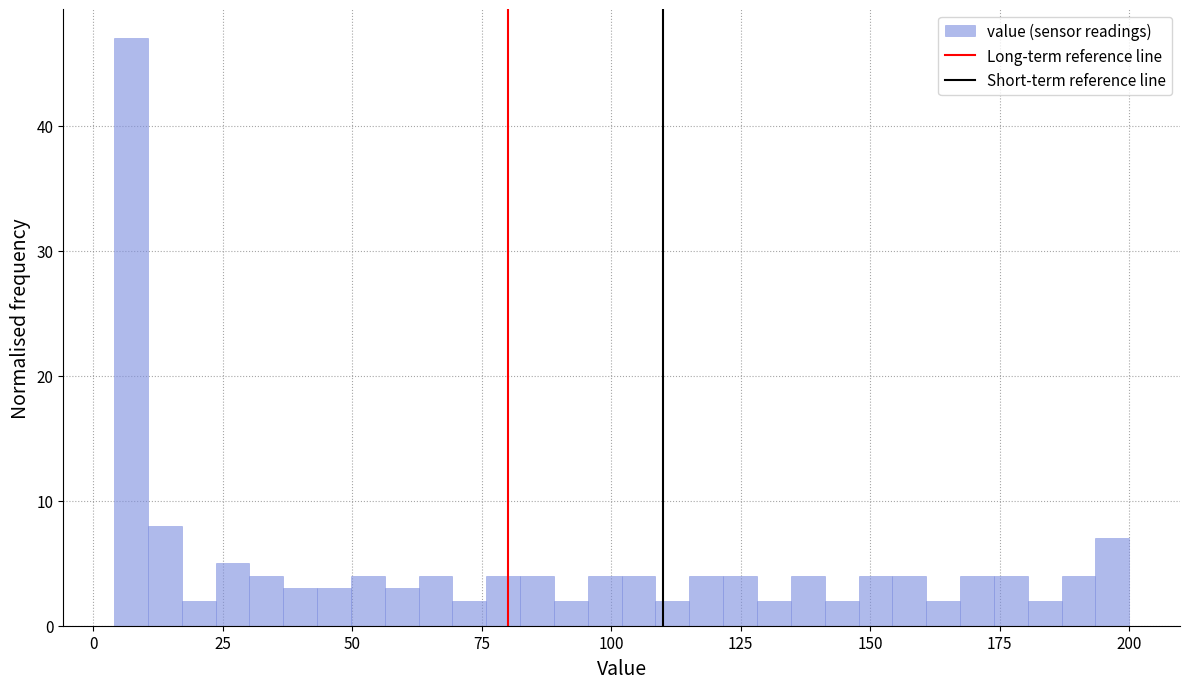

Around what value on the x-axis is the tallest bar? Give the approximate position of its centre, as read against the axis.

5